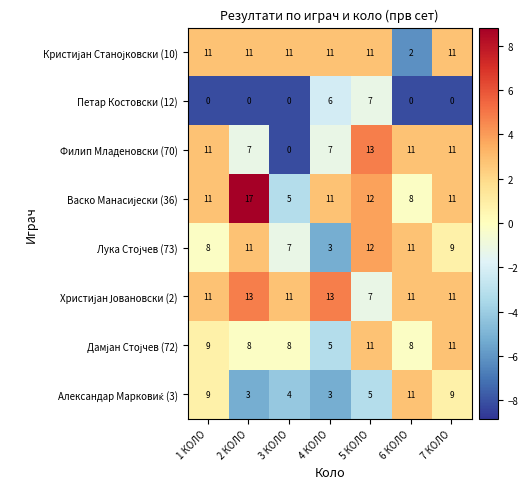

What is the difference between the maximum and second lowest values in the Петар Костовски (12) series?

7